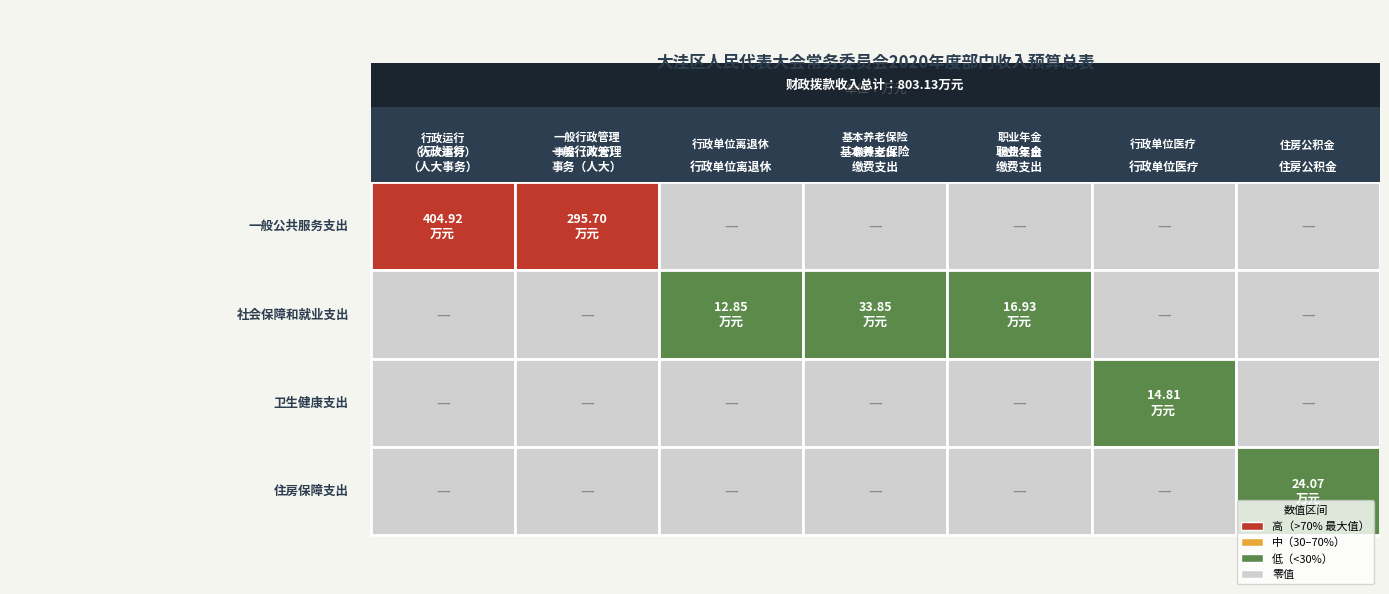

How many values in the 行政运行（人大事务） series exceed 0?

1